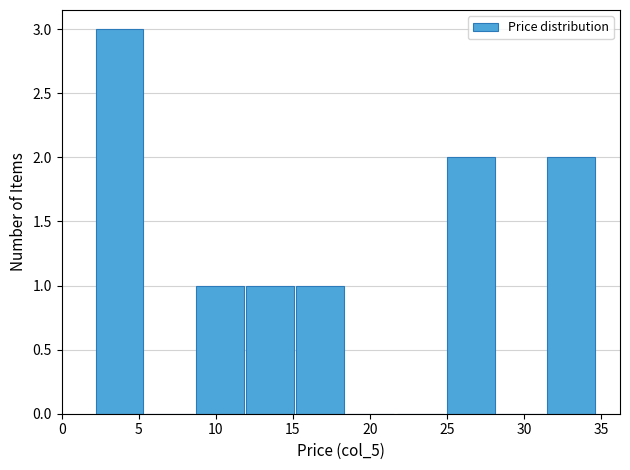

Reading left to right, list every bar in this chart as the range it spans on the x-axis followed by its height. Neither the bar edges nor the heights are printed on the chart, so give them approximately, as read against the axes.

2.0 to 5.5: 3
5.5 to 8.5: 0
8.5 to 12.0: 1
12.0 to 15.0: 1
15.0 to 18.5: 1
18.5 to 21.5: 0
21.5 to 25.0: 0
25.0 to 28.0: 2
28.0 to 31.5: 0
31.5 to 34.5: 2